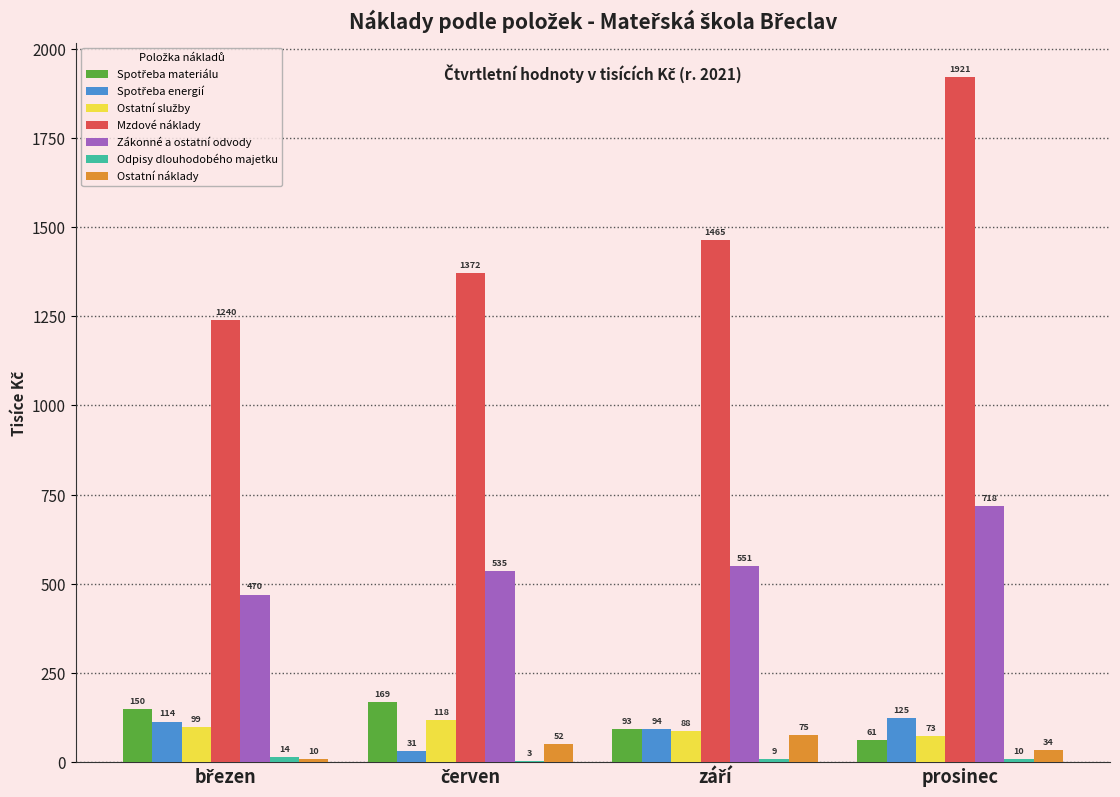

What is the sum of all Mzdové náklady values?

5998